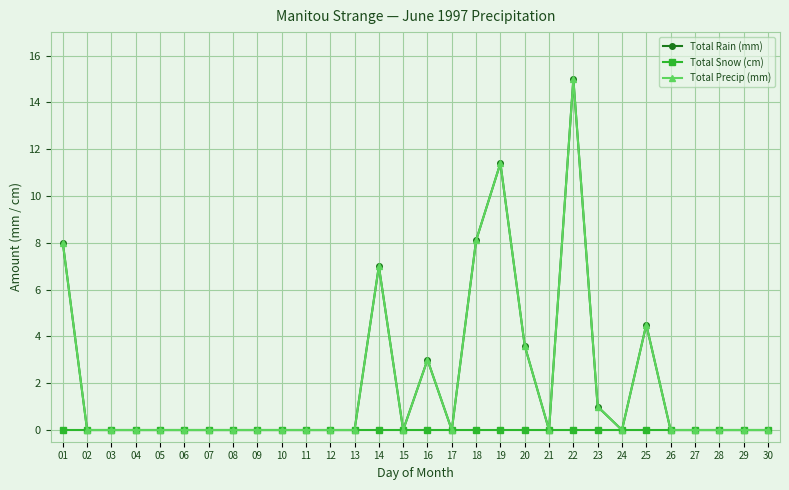

What is the total value across all series at 25?

9.0